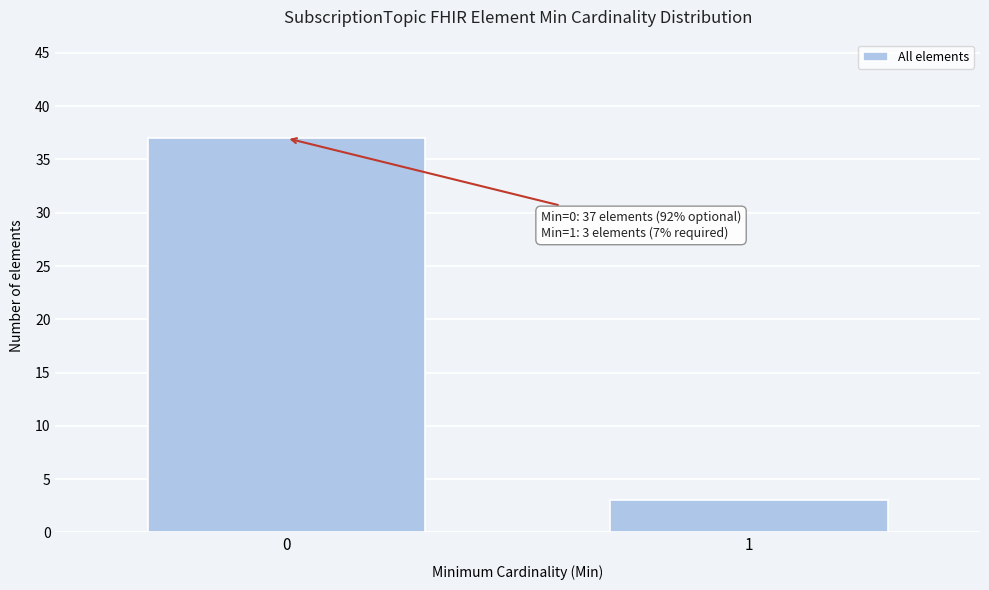

Reading left to right, what are all the values shown in this chart?

0=37	1=3